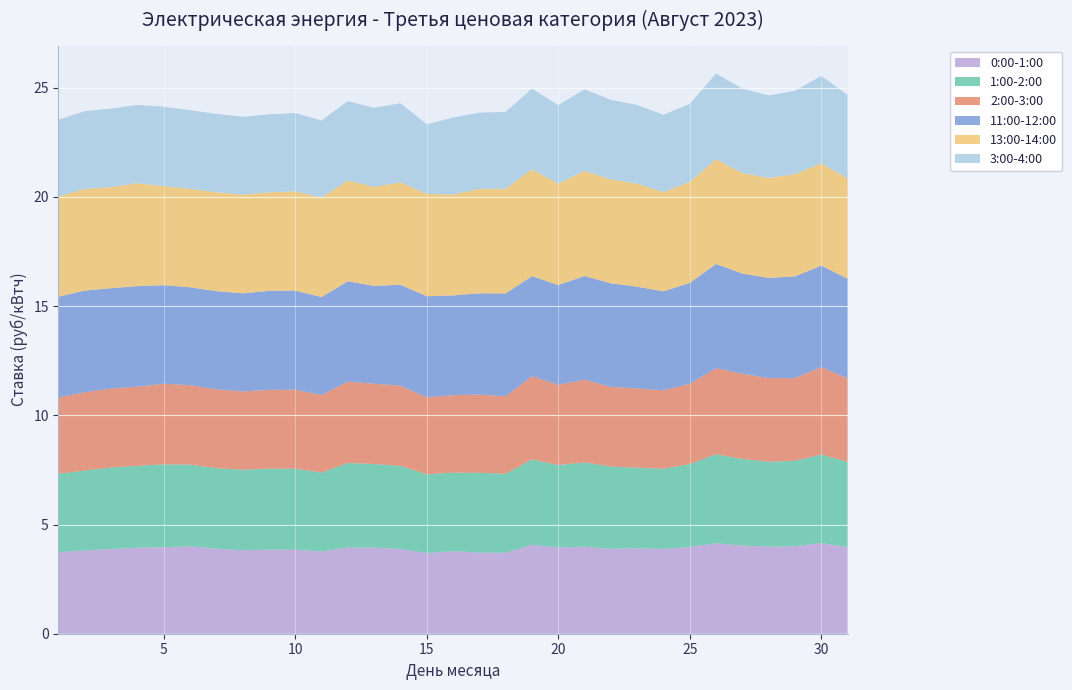

Reading left to right, what are all the values shown in this chart?

0:00-1:00: 1=3.7	2=3.8	3=3.9	4=3.9	5=4.0	6=4.0	7=3.9	8=3.8	9=3.9	10=3.8	11=3.8	12=3.9	13=3.9	14=3.9	15=3.7	16=3.8	17=3.7	18=3.7	19=4.1	20=4.0	21=4.0	22=3.9	23=3.9	24=3.9	25=4.0	26=4.1	27=4.0	28=4.0	29=4.0	30=4.1	31=4.0
1:00-2:00: 1=3.6	2=3.7	3=3.7	4=3.7	5=3.8	6=3.7	7=3.7	8=3.7	9=3.7	10=3.7	11=3.6	12=3.9	13=3.8	14=3.8	15=3.6	16=3.6	17=3.7	18=3.6	19=3.9	20=3.8	21=3.9	22=3.8	23=3.7	24=3.7	25=3.8	26=4.1	27=4.0	28=3.9	29=3.9	30=4.1	31=3.9
2:00-3:00: 1=3.5	2=3.6	3=3.6	4=3.6	5=3.7	6=3.6	7=3.6	8=3.6	9=3.6	10=3.6	11=3.5	12=3.7	13=3.7	14=3.7	15=3.5	16=3.5	17=3.6	18=3.5	19=3.8	20=3.7	21=3.8	22=3.6	23=3.6	24=3.6	25=3.7	26=3.9	27=3.9	28=3.8	29=3.8	30=4.0	31=3.8
11:00-12:00: 1=4.6	2=4.7	3=4.6	4=4.6	5=4.5	6=4.5	7=4.5	8=4.5	9=4.5	10=4.5	11=4.5	12=4.6	13=4.5	14=4.6	15=4.6	16=4.6	17=4.6	18=4.7	19=4.6	20=4.6	21=4.7	22=4.7	23=4.7	24=4.5	25=4.6	26=4.8	27=4.6	28=4.6	29=4.7	30=4.6	31=4.6
13:00-14:00: 1=4.6	2=4.7	3=4.6	4=4.7	5=4.5	6=4.5	7=4.5	8=4.5	9=4.5	10=4.5	11=4.6	12=4.6	13=4.5	14=4.7	15=4.7	16=4.6	17=4.8	18=4.8	19=4.9	20=4.6	21=4.8	22=4.8	23=4.7	24=4.5	25=4.6	26=4.8	27=4.6	28=4.6	29=4.7	30=4.7	31=4.6
3:00-4:00: 1=3.5	2=3.6	3=3.6	4=3.6	5=3.6	6=3.6	7=3.6	8=3.6	9=3.6	10=3.6	11=3.5	12=3.6	13=3.6	14=3.6	15=3.2	16=3.5	17=3.5	18=3.5	19=3.7	20=3.6	21=3.7	22=3.6	23=3.6	24=3.5	25=3.6	26=3.9	27=3.9	28=3.8	29=3.8	30=4.0	31=3.8